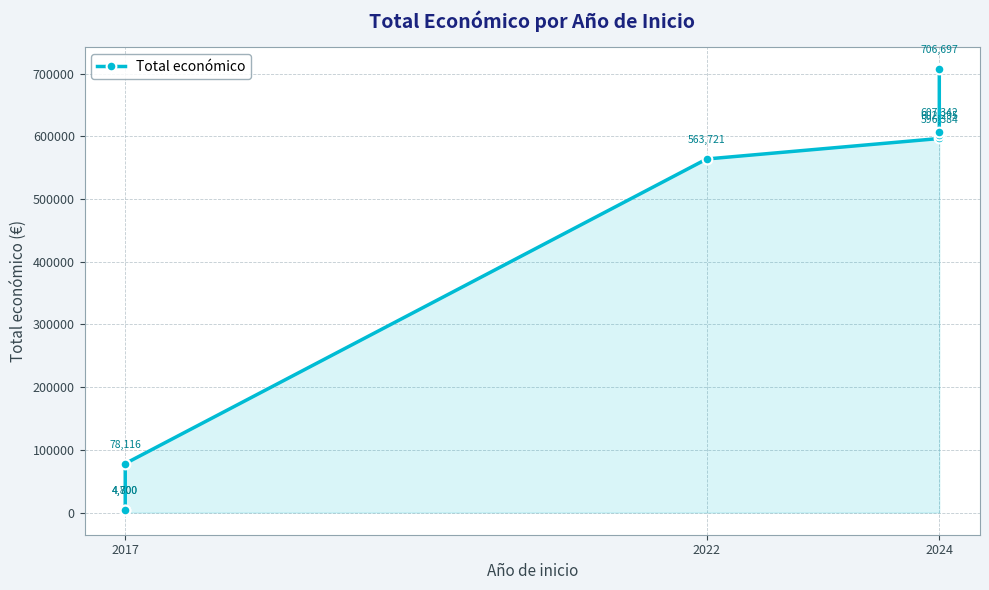

What is the sum of all values?

3164055